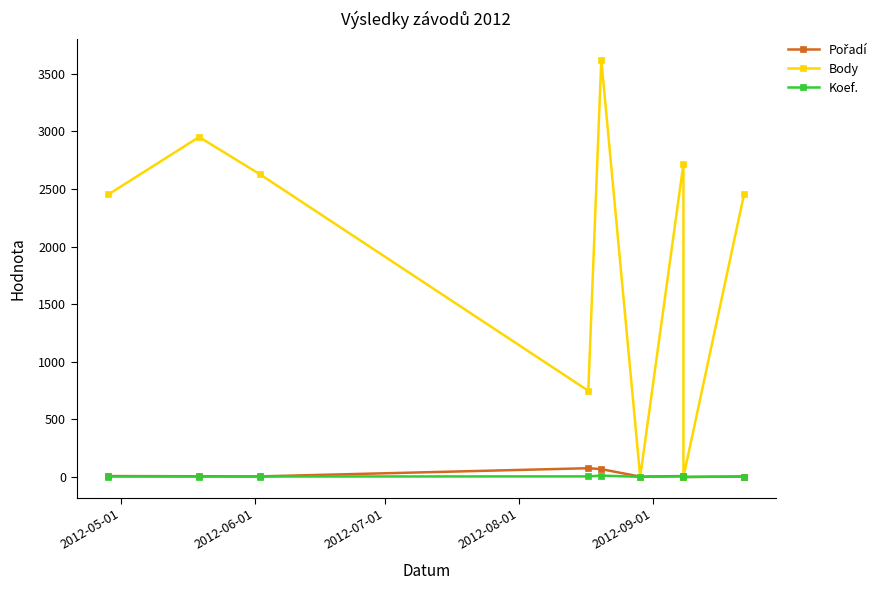

True or false: Koef. and Pořadí intersect in this chart.

False